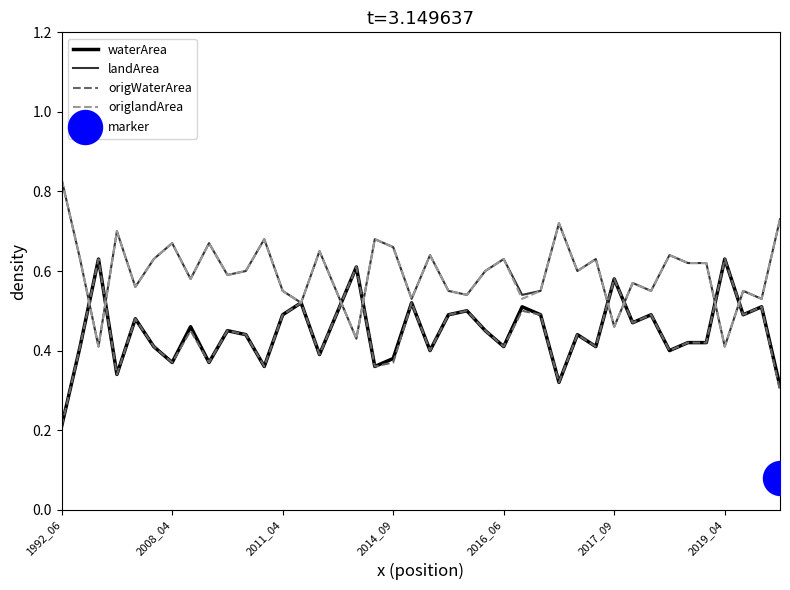

Which series has the largest total across all categories?

landArea